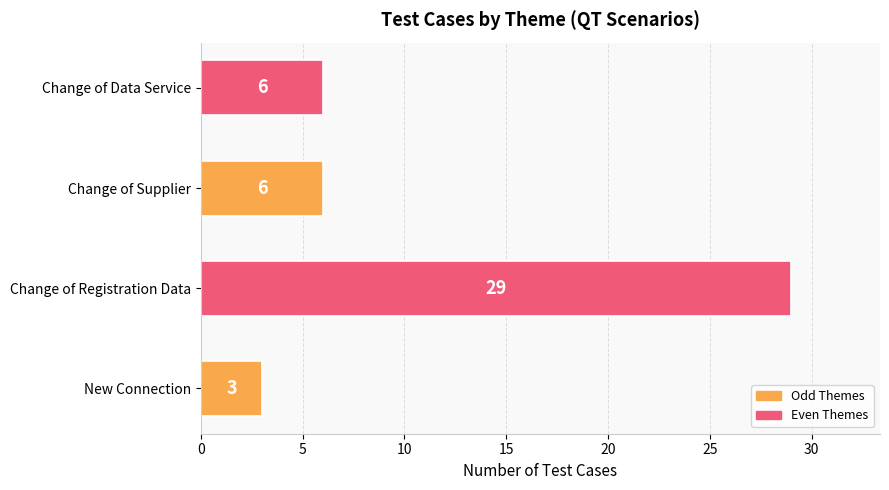

What is the greatest value displayed?

29